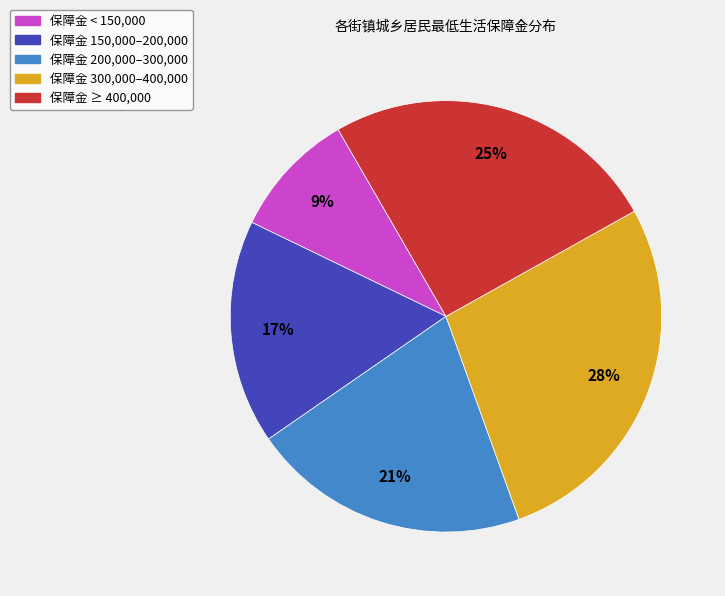

True or false: 保障金 200,000–300,000 accounts for 32% of the total.

False